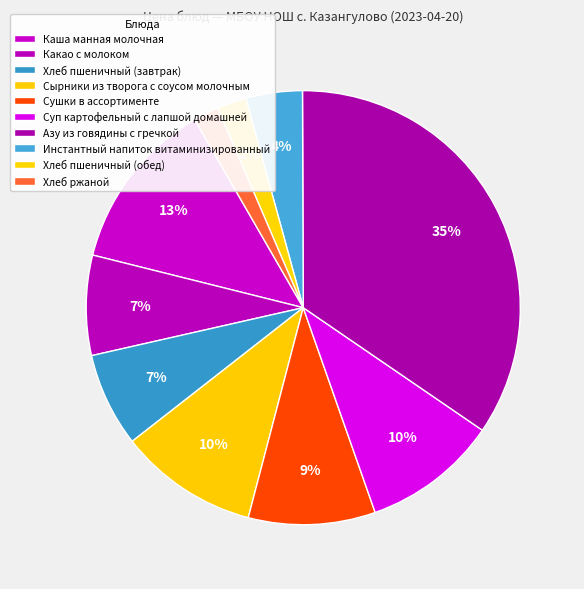

How many segments does this pie chart have?

10